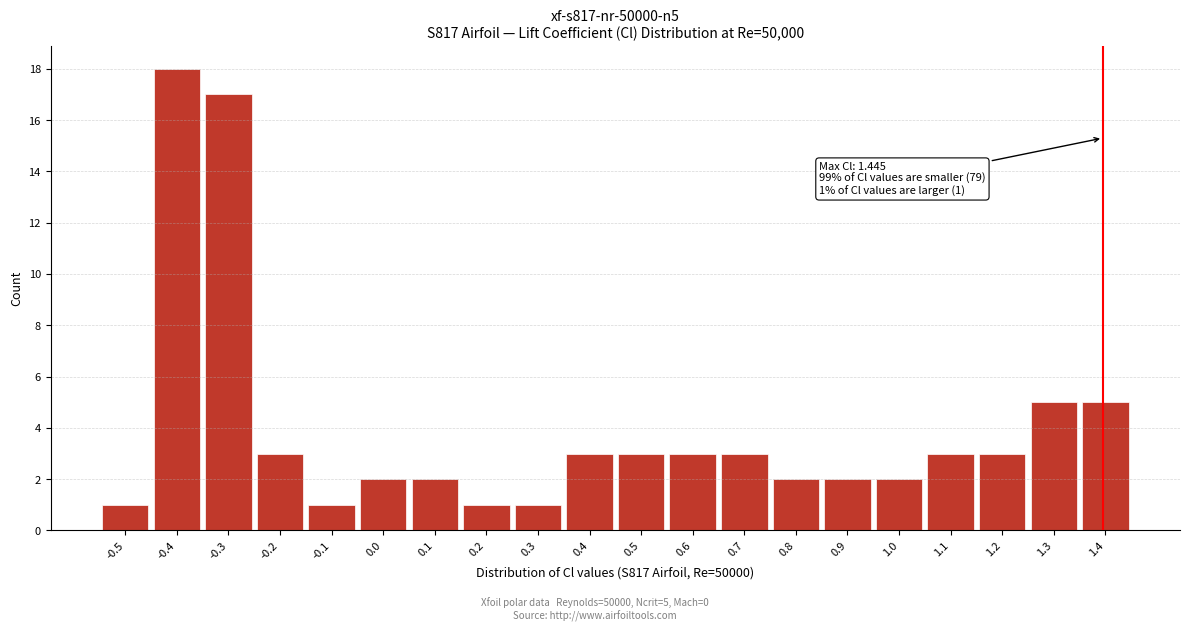

Reading left to right, transcribe all the data shown in this chart.

-0.5=1	-0.4=18	-0.3=17	-0.2=3	-0.1=1	0.0=2	0.1=2	0.2=1	0.3=1	0.4=3	0.5=3	0.6=3	0.7=3	0.8=2	0.9=2	1.0=2	1.1=3	1.2=3	1.3=5	1.4=5